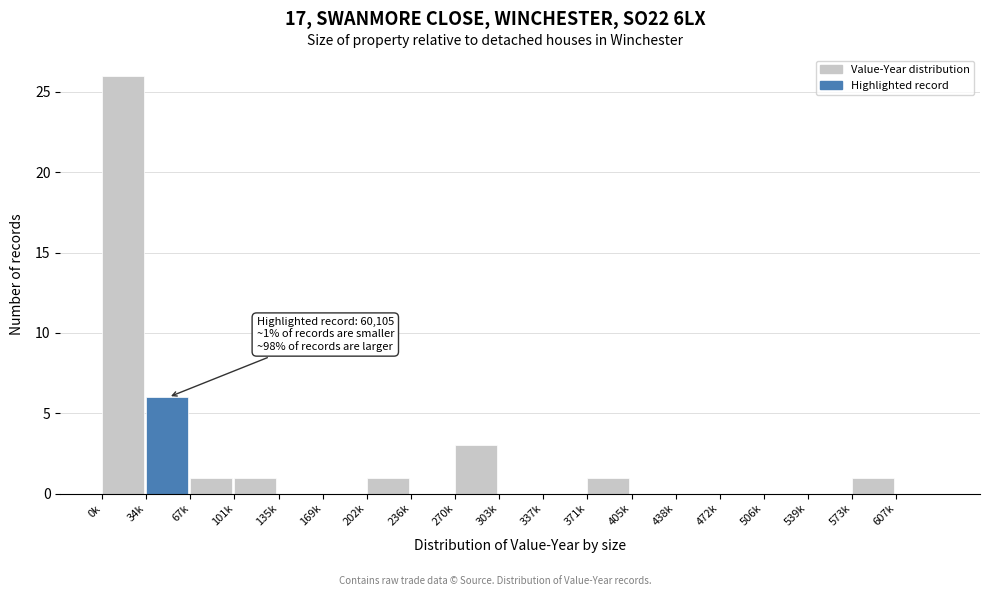

Reading left to right, extract all data points from this chart.

0k=26	34k=6	67k=1	101k=1	135k=0	169k=0	202k=1	236k=0	270k=3	303k=0	337k=0	371k=1	405k=0	438k=0	472k=0	506k=0	539k=0	573k=1	607k=0